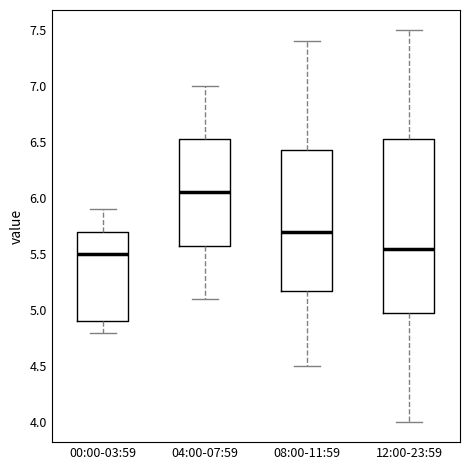

Reading left to right, read every box against the y-axis: the position of its median line, the range the box covers, and the ends of its whiskers. The values are not printed on the chart, so give them approximately, as read against the axis.

00:00-03:59: median 5.50, box 4.90 to 5.70, whiskers 4.80 to 5.90
04:00-07:59: median 6.05, box 5.60 to 6.55, whiskers 5.10 to 7.00
08:00-11:59: median 5.70, box 5.20 to 6.45, whiskers 4.50 to 7.40
12:00-23:59: median 5.55, box 5.00 to 6.55, whiskers 4.00 to 7.50